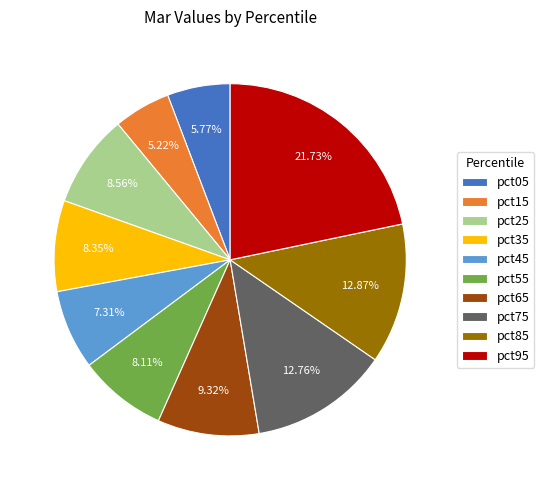

To the nearest percent, what is the difference between the largest and smallest slice percentages?

17%